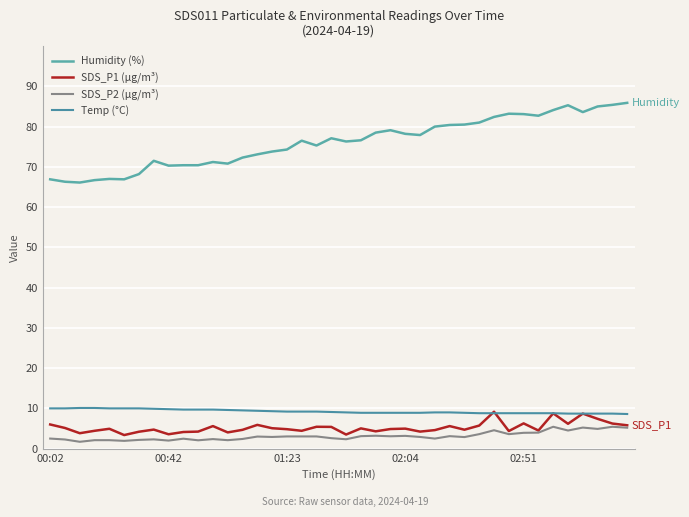

Does the chart have visible grid lines?

Yes